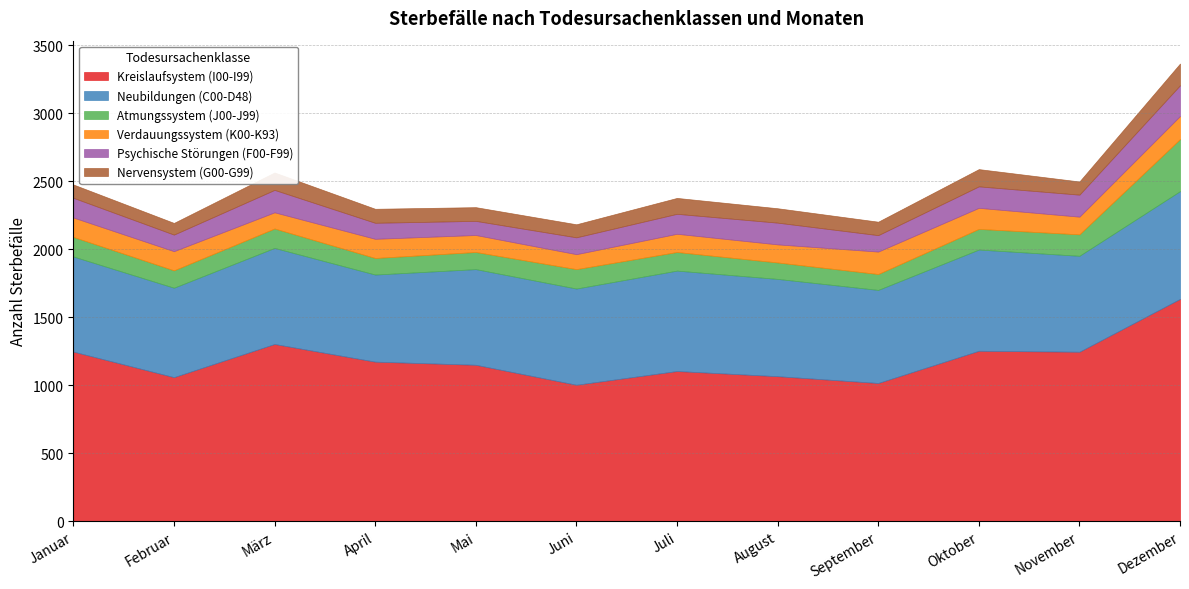

Reading right to left, what are all the values shown in this chart?

Kreislaufsystem (I00-I99): 1635	1246	1253	1016	1066	1104	1003	1150	1173	1303	1059	1247
Neubildungen (C00-D48): 793	706	745	685	716	739	708	704	641	707	658	700
Atmungssystem (J00-J99): 383	158	152	117	121	137	143	126	122	143	128	144
Verdauungssystem (K00-K93): 170	130	155	165	133	134	110	125	141	119	141	143
Psychische Störungen (F00-F99): 226	162	158	121	160	147	124	104	118	165	122	145
Nervensystem (G00-G99): 160	97	127	99	106	117	96	101	103	128	86	98